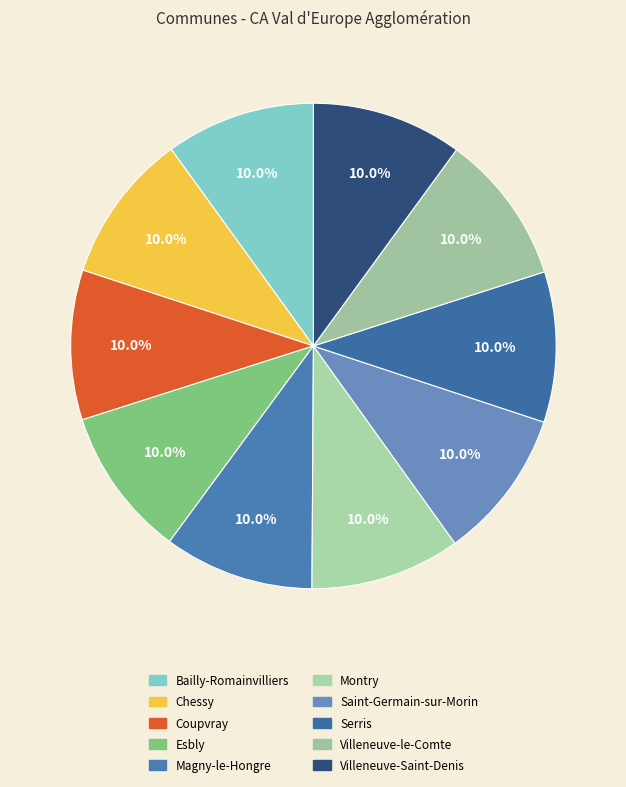

Do Magny-le-Hongre and Bailly-Romainvilliers together represent more than half of the pie?

No